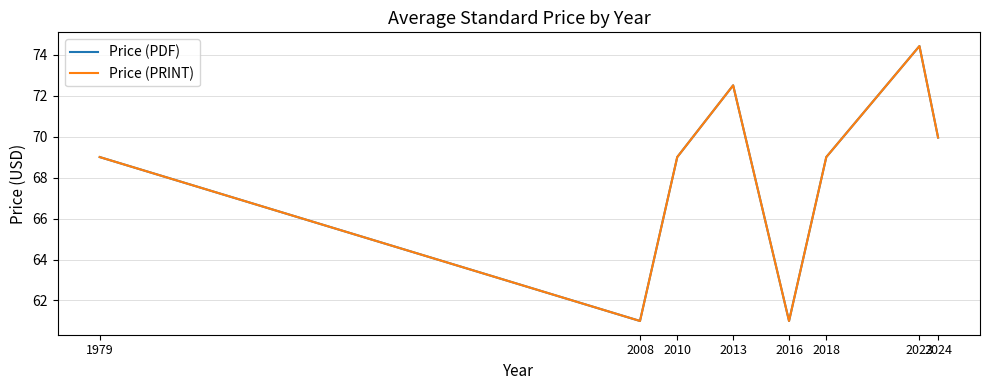

What is the value of the Price (PDF) point at the 7th from the left?

74.4